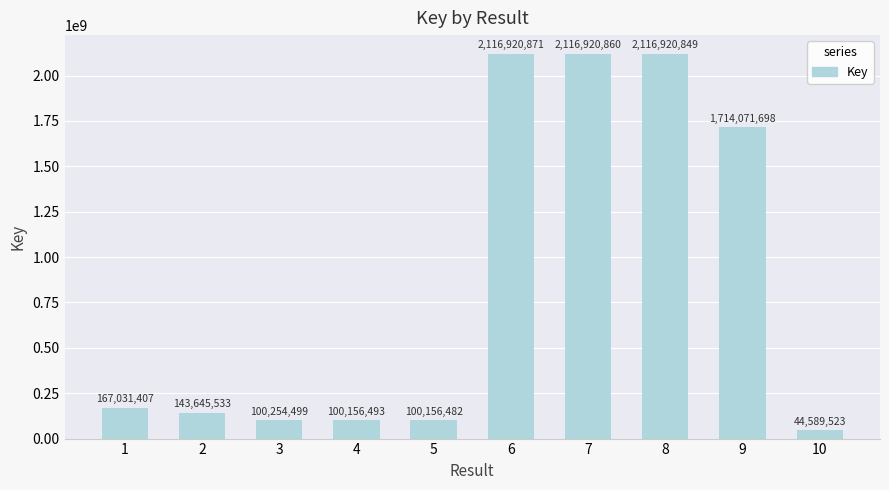

List the labels in order of value, largest first.

6, 7, 8, 9, 1, 2, 3, 4, 5, 10